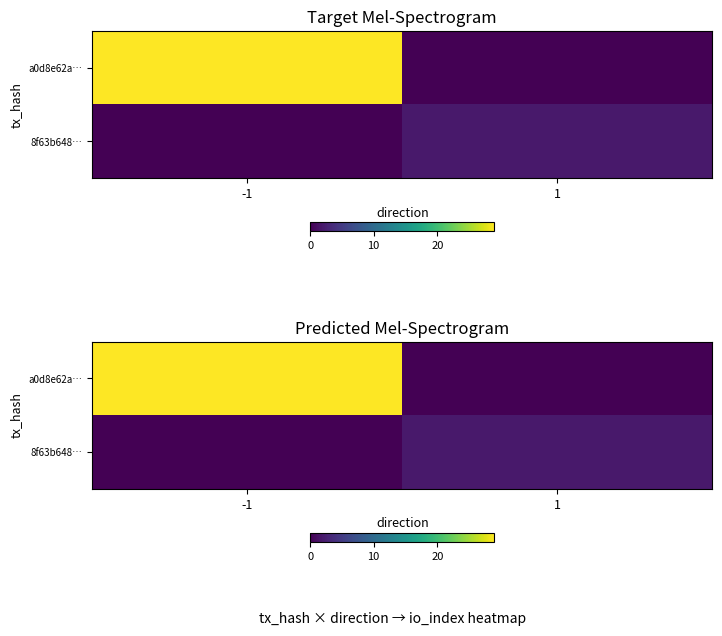

Which series has the largest range (max minus min)?

a0d8e62a…